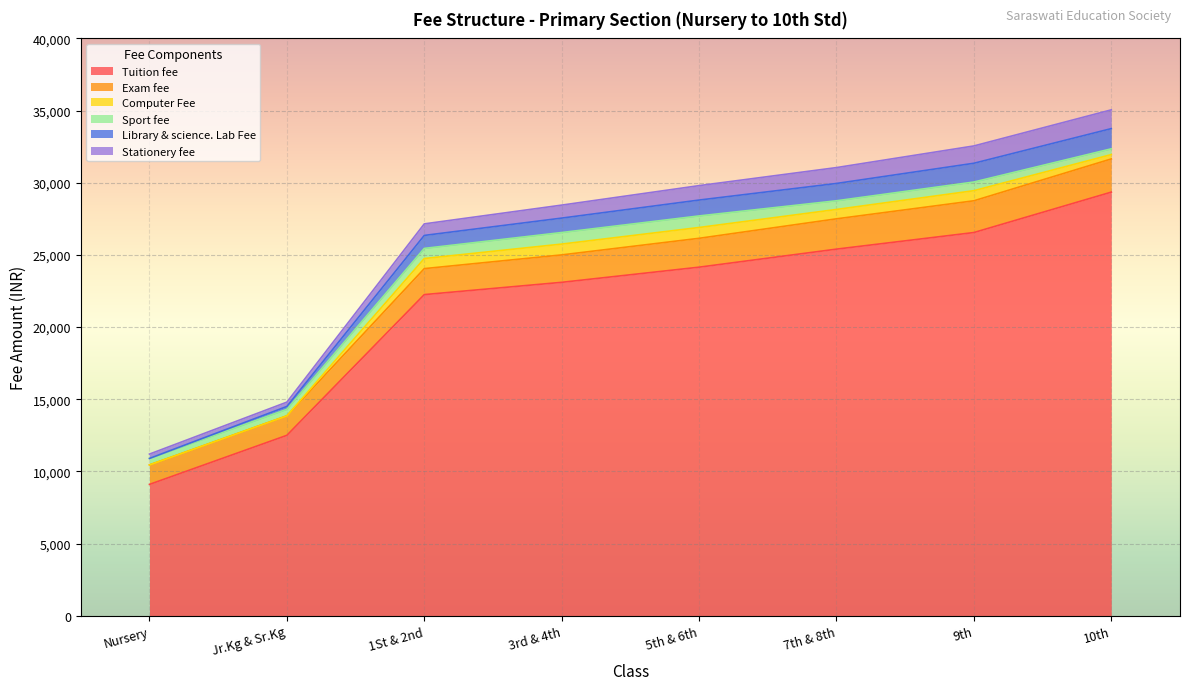

At which label does Tuition fee reach its peak?

10th